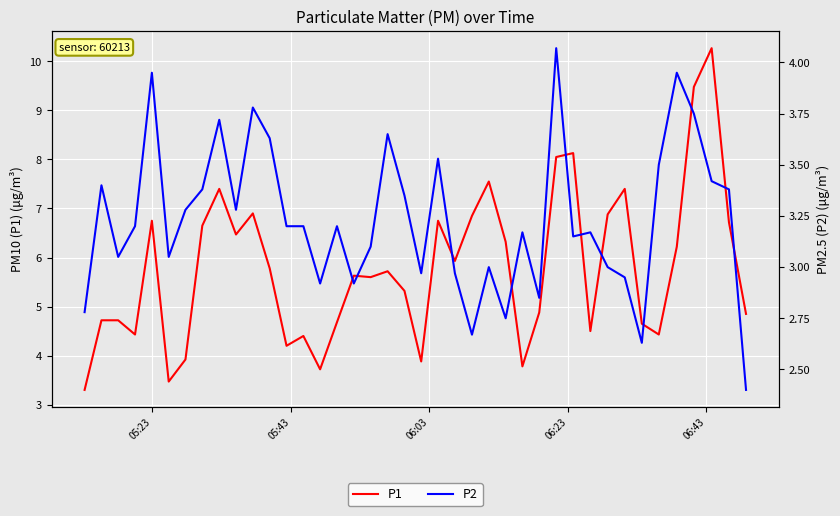

List the series in order of their peak value, lowest first.

P2, P1